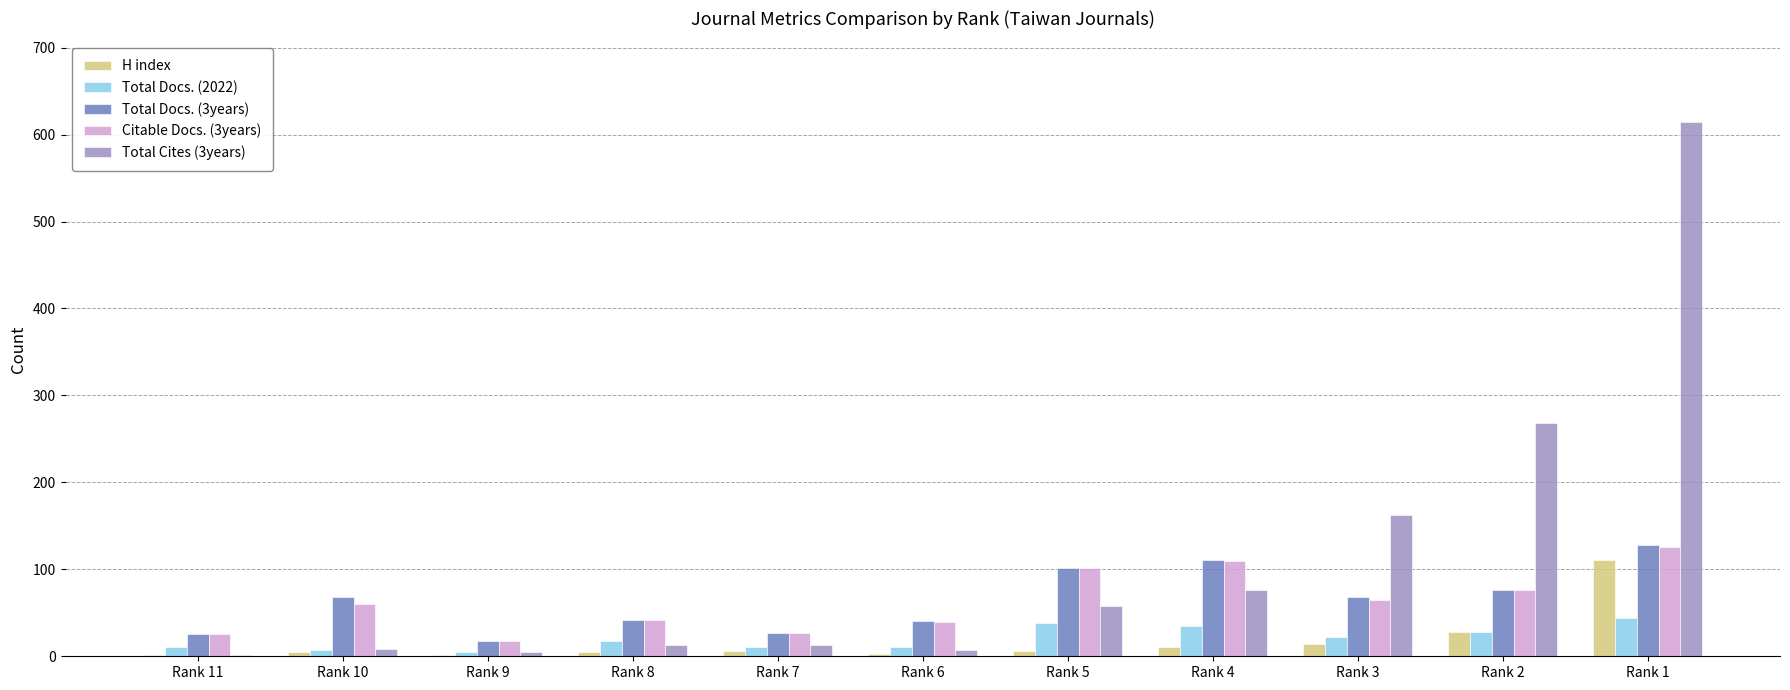

At which label is H index closest to 56?

Rank 2